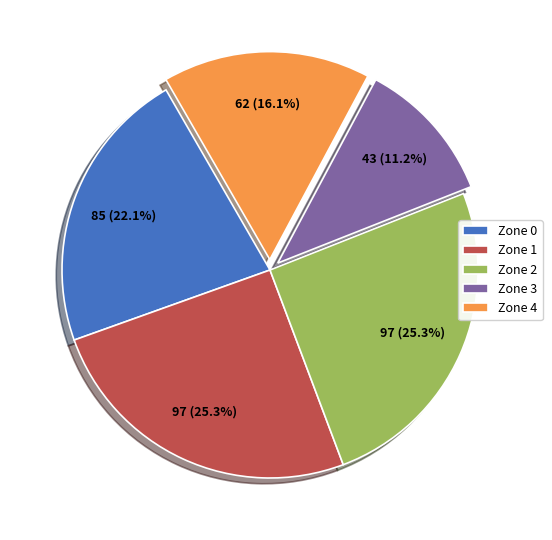

How many slices are in this pie chart?

5